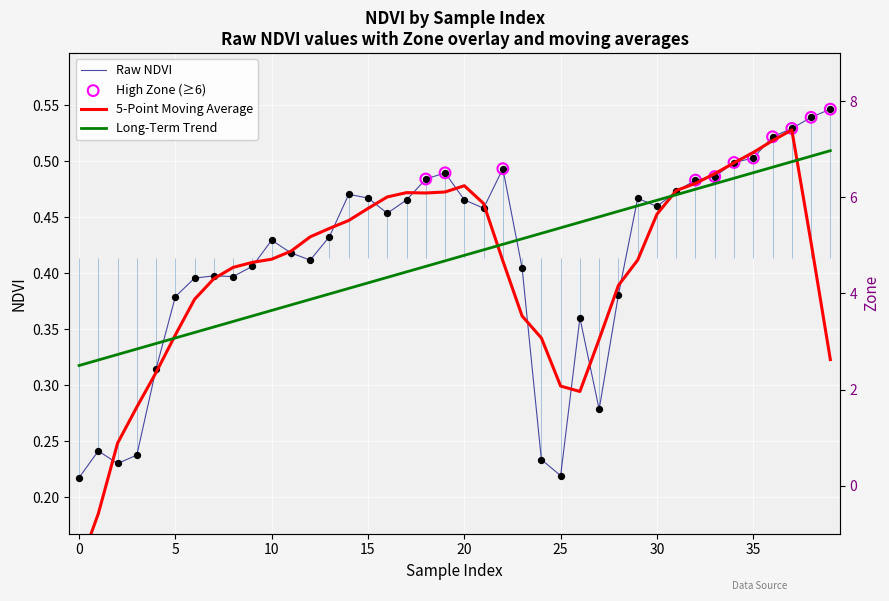

Which series contains the highest Y value?

zone